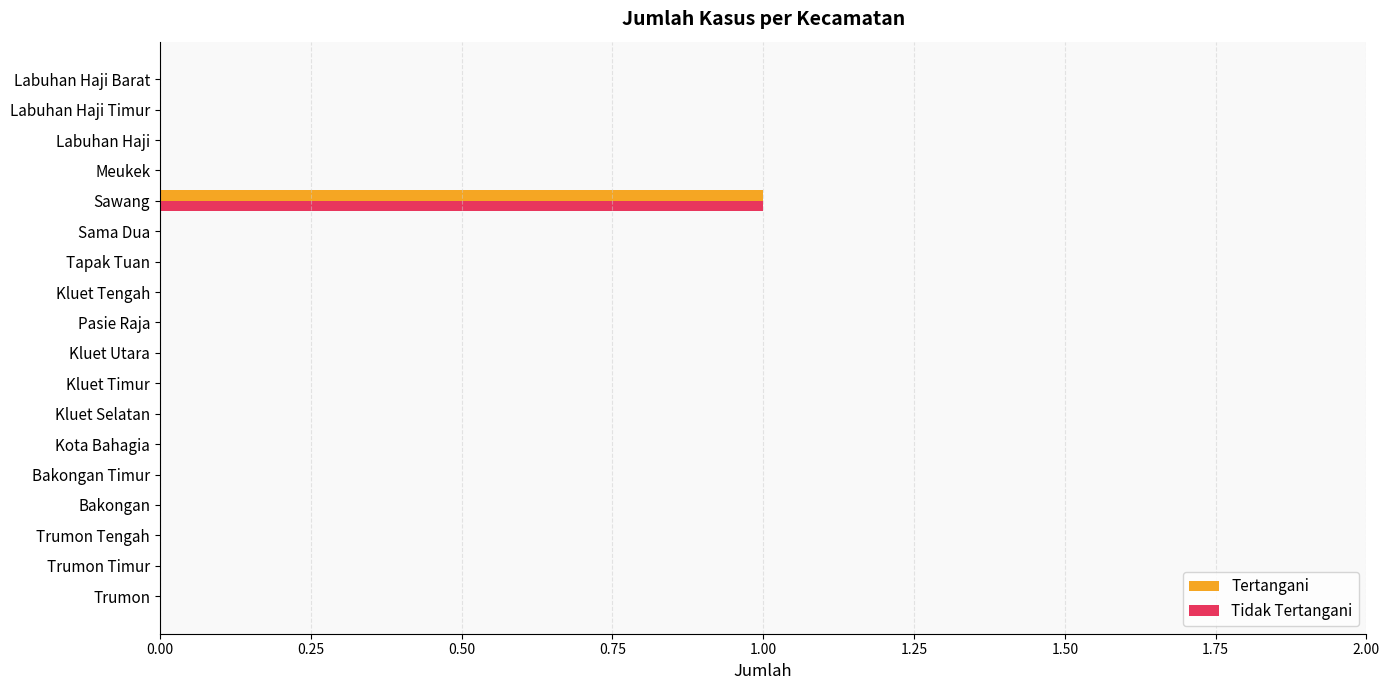

The value of Tertangani at Labuhan Haji Barat is 0. True or false?

True